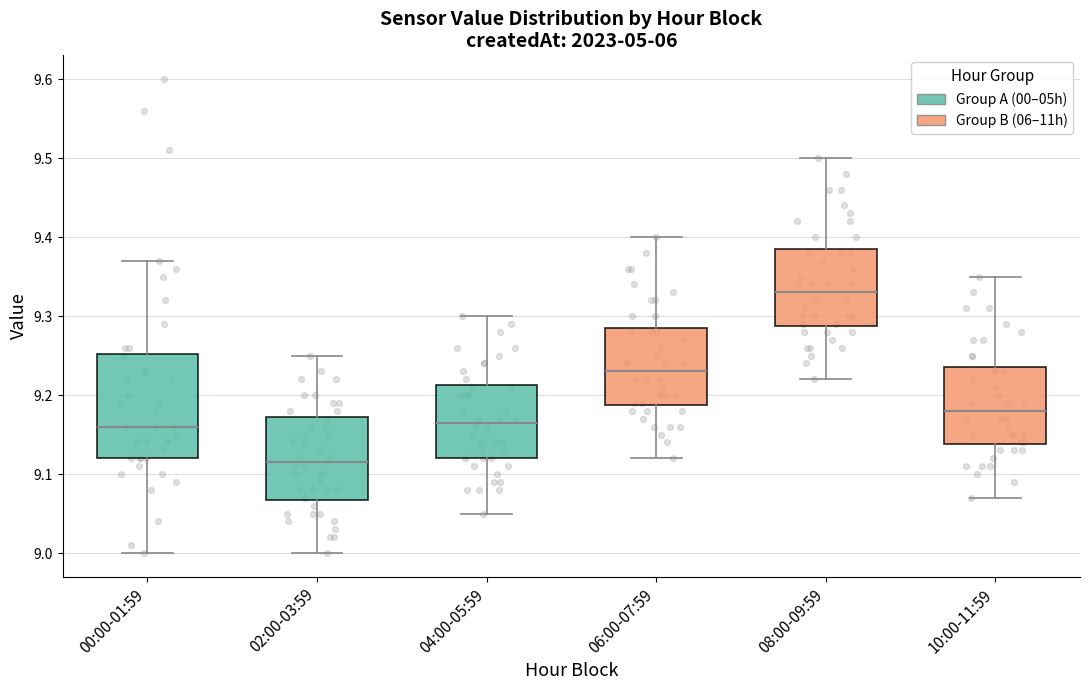

Which box has the lowest median line?

02:00-03:59